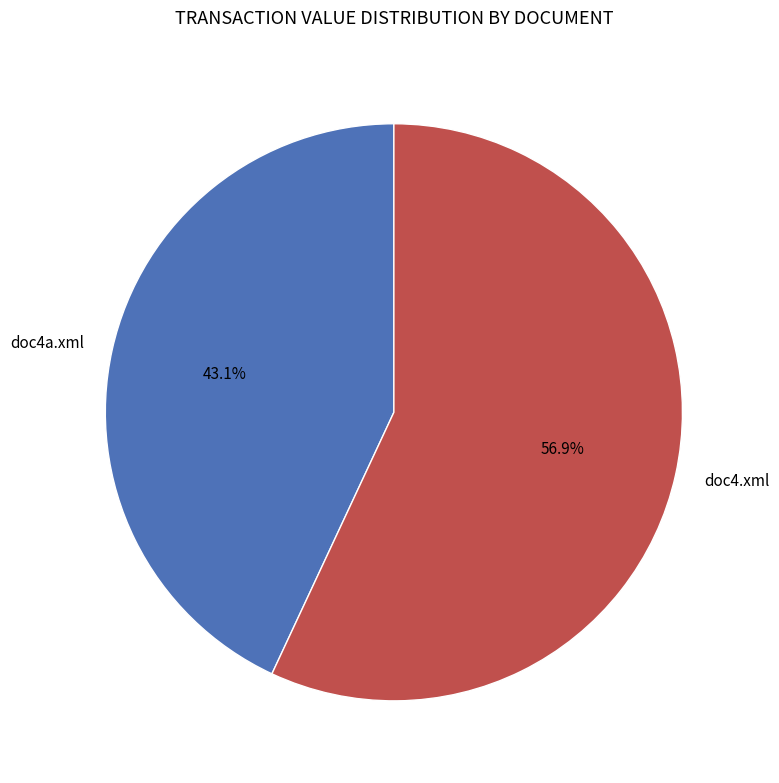

Which category has the biggest portion of the pie?

doc4.xml